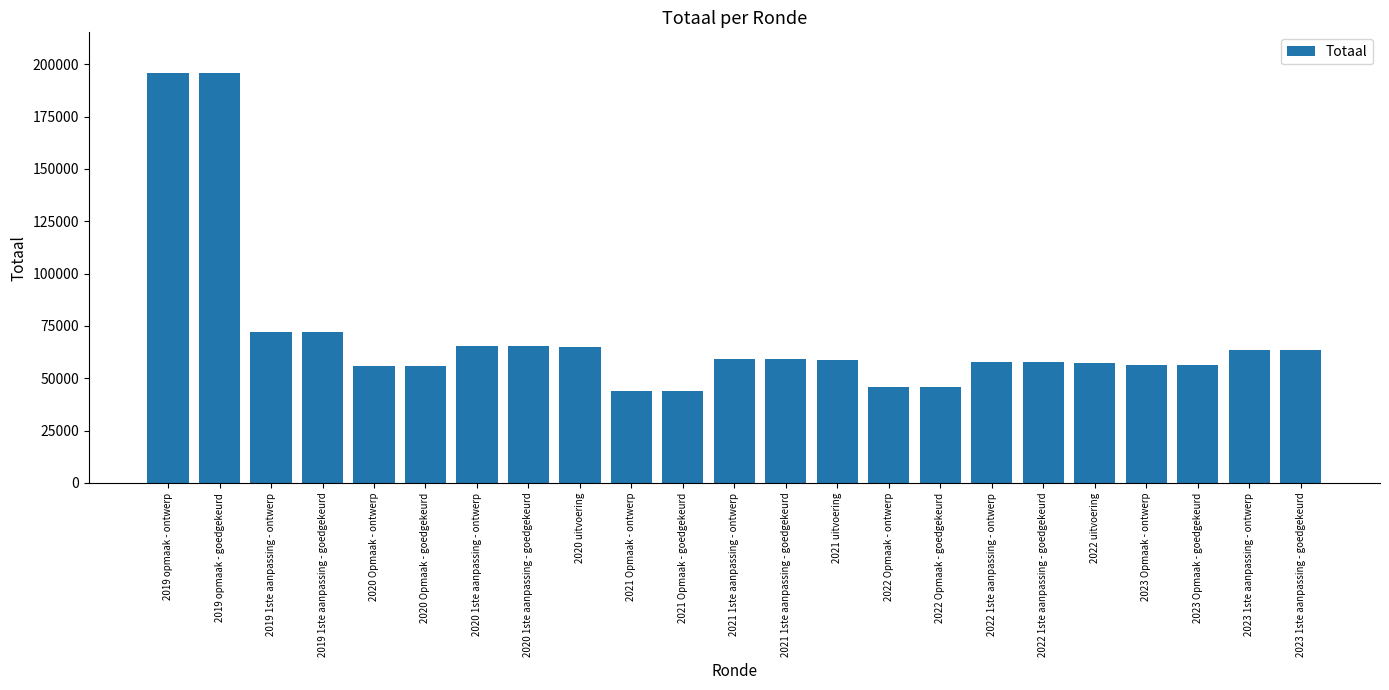

Are the bars grouped side by side (vs. stacked)?

No